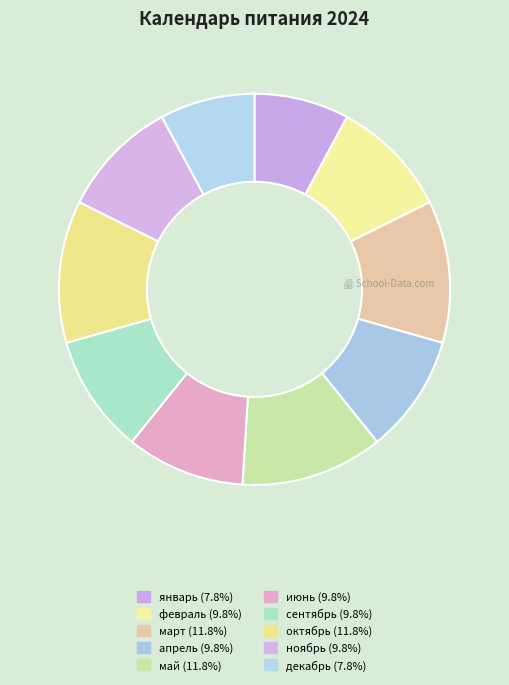

Do октябрь and март together represent more than half of the pie?

No